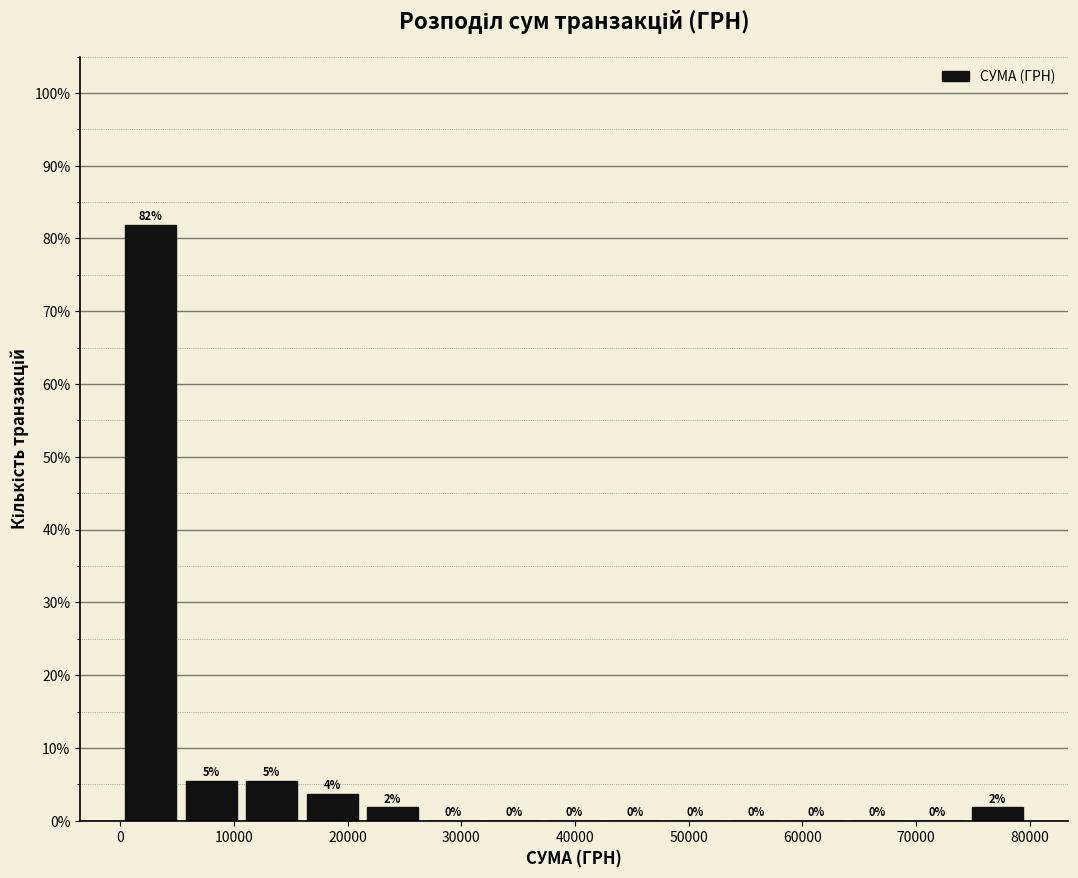

Which range on the x-axis has the tallest bar?

0 to 5000